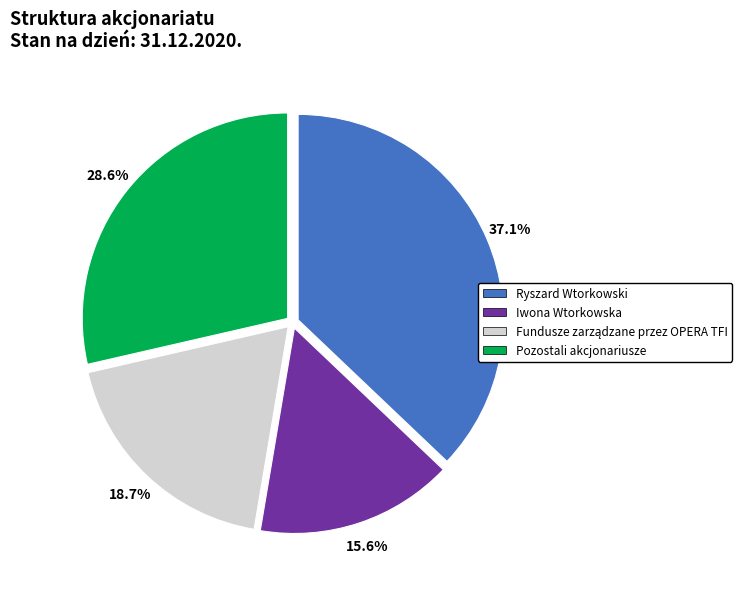

What percentage is NOT represented by Pozostali akcjonariusze?

71.4%